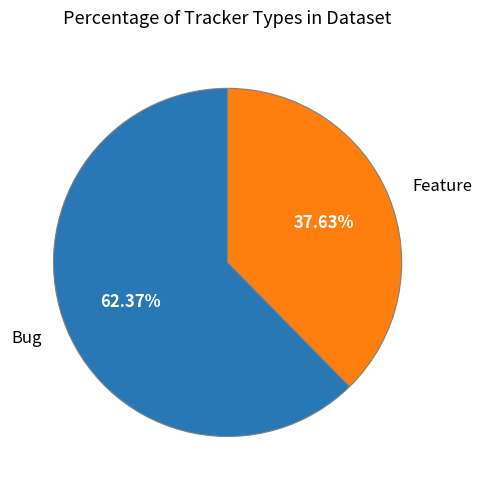

What percentage do Bug and Feature together represent?

100.0%